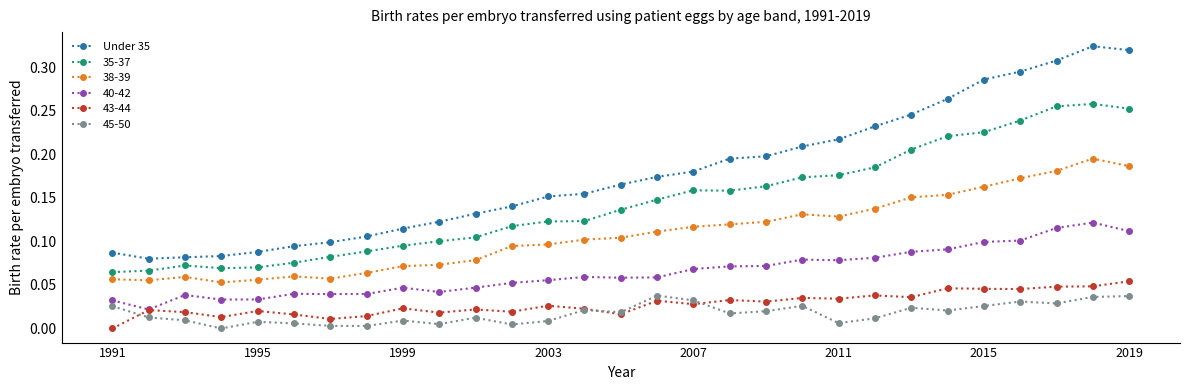

Which series has the largest total across all categories?

Under 35